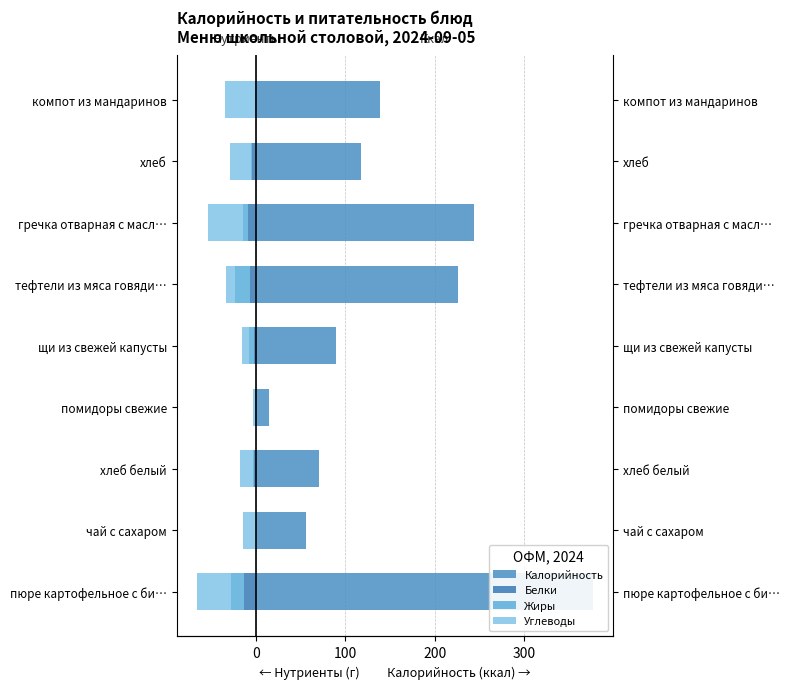

What is the sum of the Калорийность values at гречка отварная с масл… and компот из мандаринов?

382.8